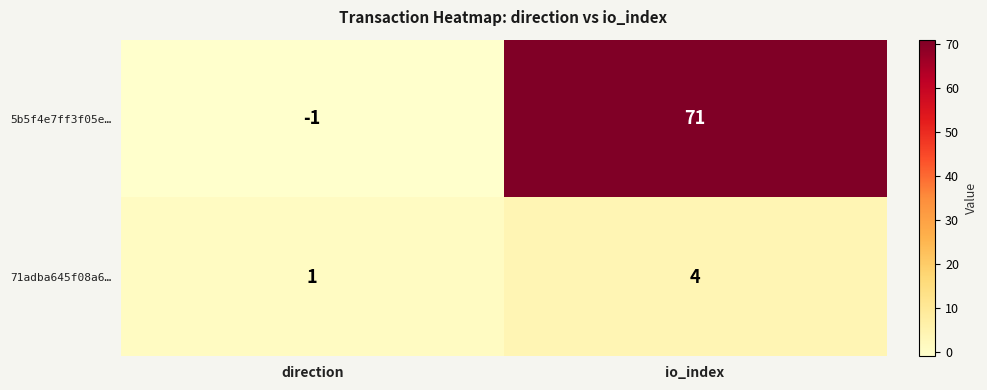

What is the sum of the 5b5f4e7ff3f05e… values at io_index and direction?

70